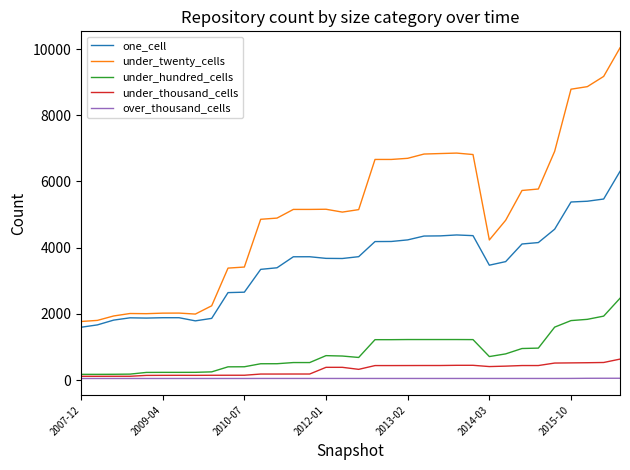

Which series has the largest total across all categories?

under_twenty_cells